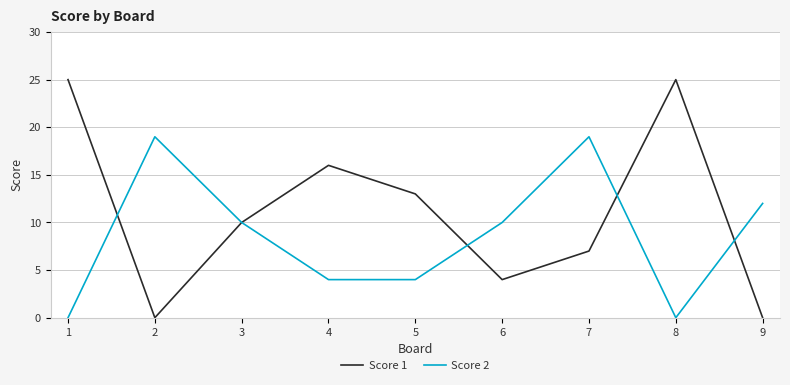

Where do Score 1 and Score 2 first cross each other?

1 and 2